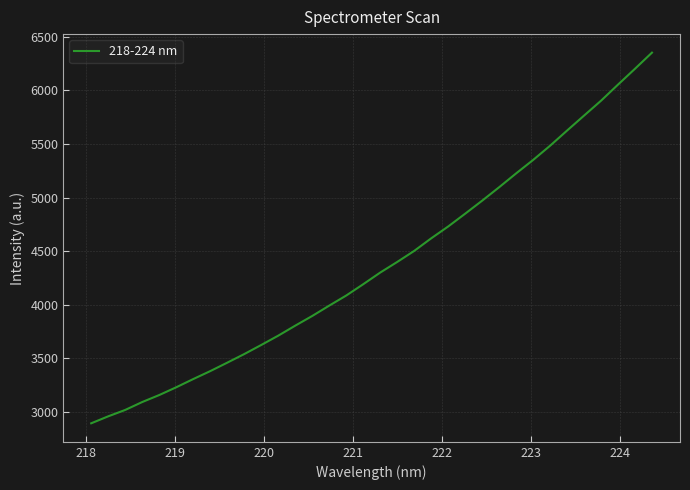

What is the greatest value displayed?

6352.7